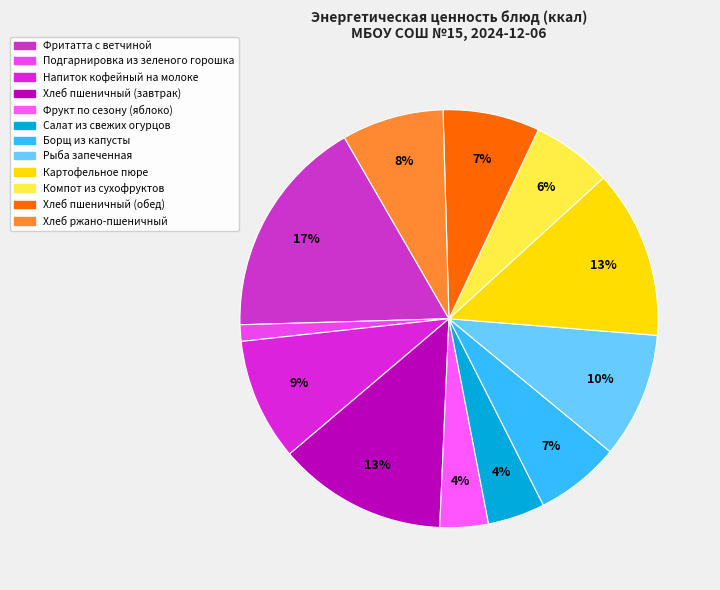

To the nearest percent, what is the difference between the largest and smallest slice percentages?

16%